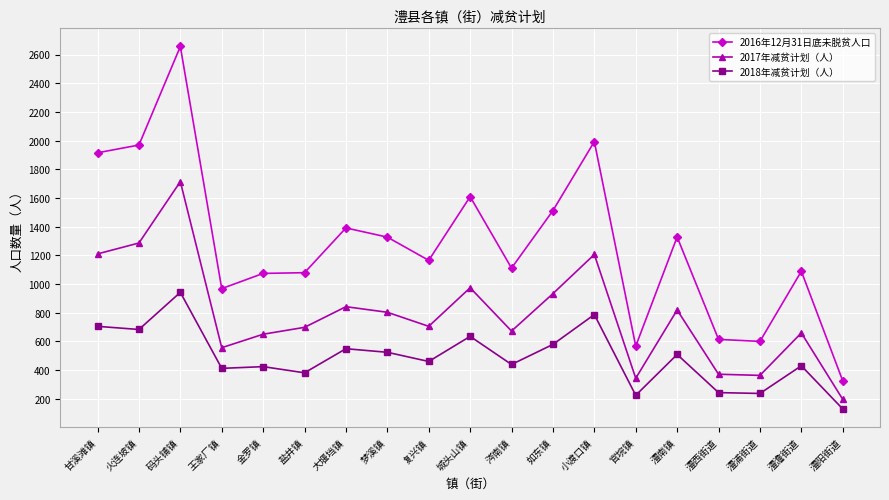

The 2016年12月31日底未脱贫人口 series shows 968 at 王家厂镇. True or false?

True